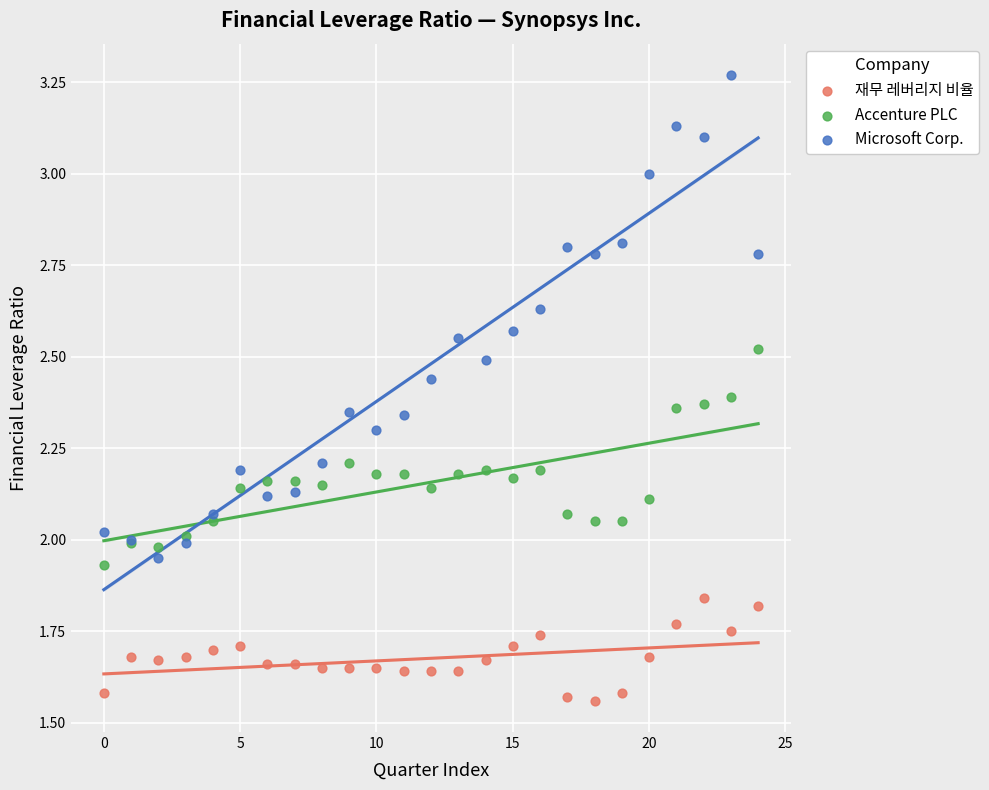

Which series has the largest Y range (max minus min)?

Microsoft Corp.